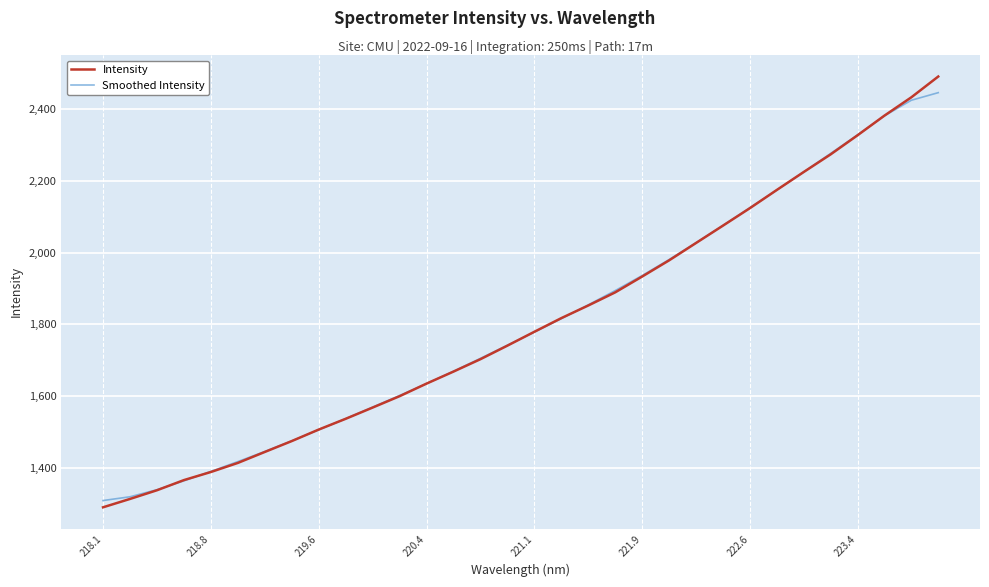

What is the smallest value displayed?

1289.3